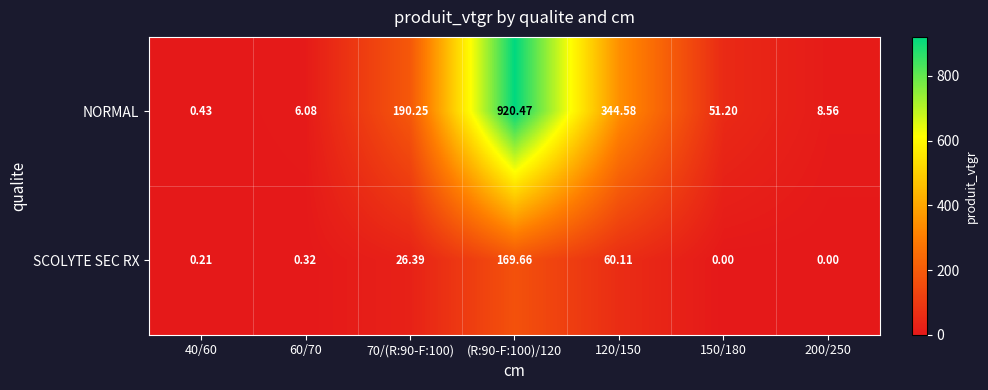

Which series has the largest range (max minus min)?

NORMAL